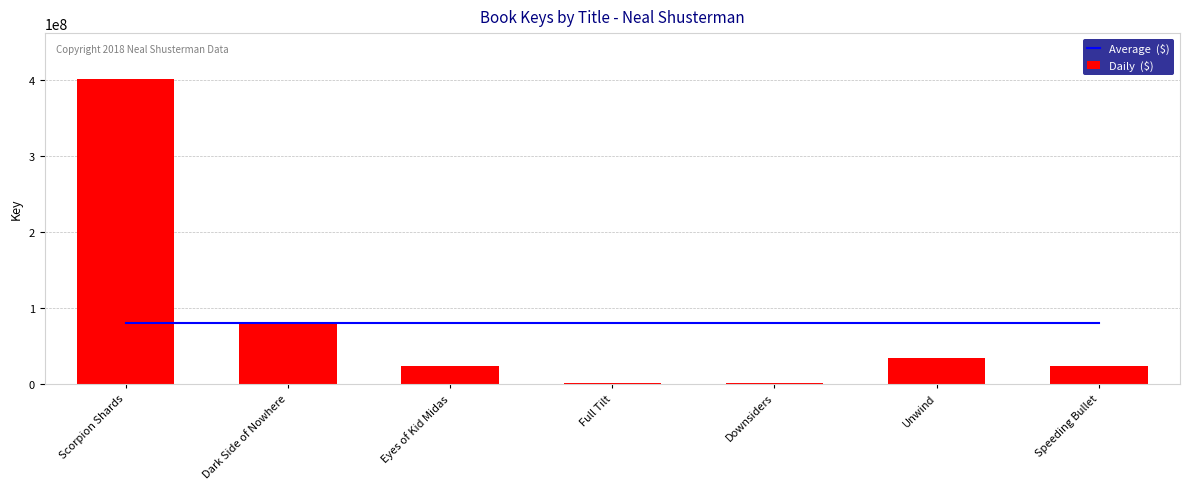

What is the minimum value shown in the chart?

335889.0